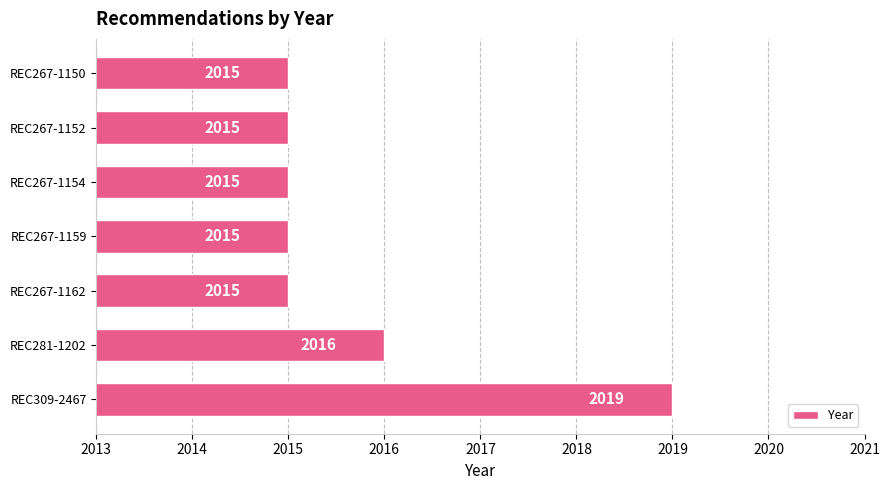

What is the minimum value shown in the chart?

2015